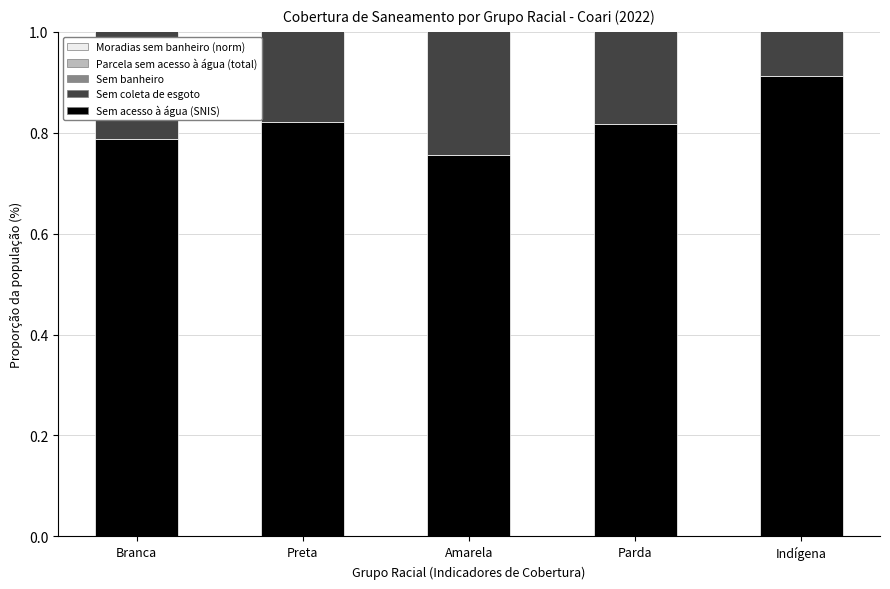

Which has a higher value, Amarela or Parda?

Parda